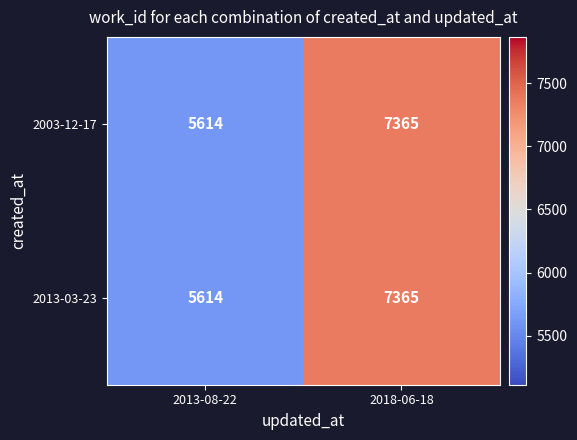

Which category has the highest value across all series?

2018-06-18